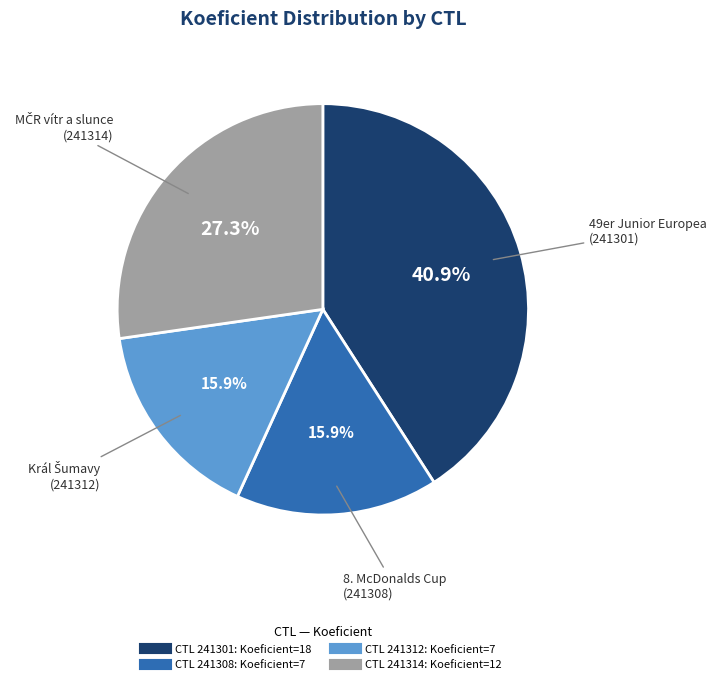

Does any single category account for the majority?

No